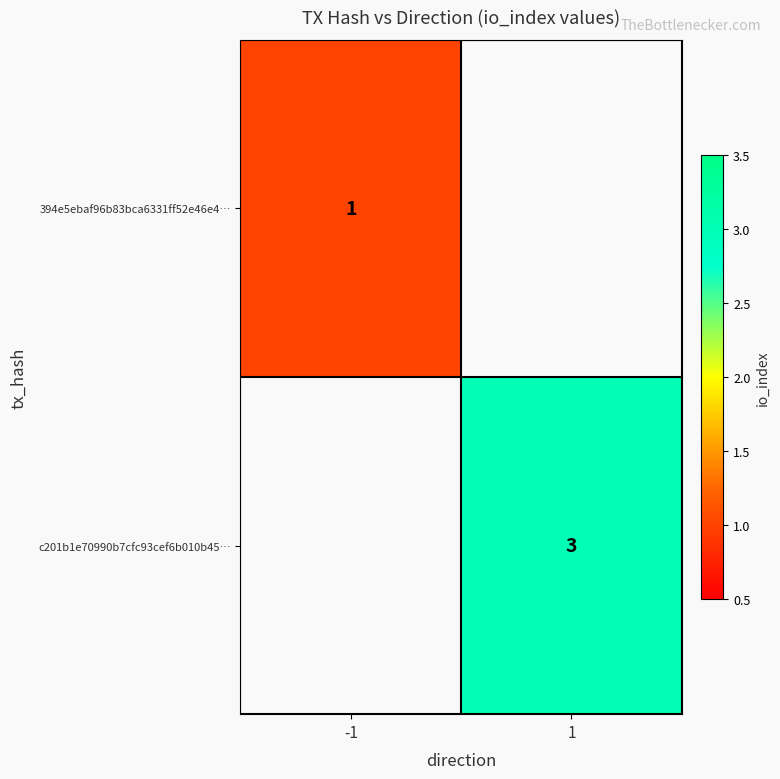

Is the value of c201b1e70990b7cfc93cef6b010b45… at 1 greater than the value of 394e5ebaf96b83bca6331ff52e46e4… at -1?

Yes